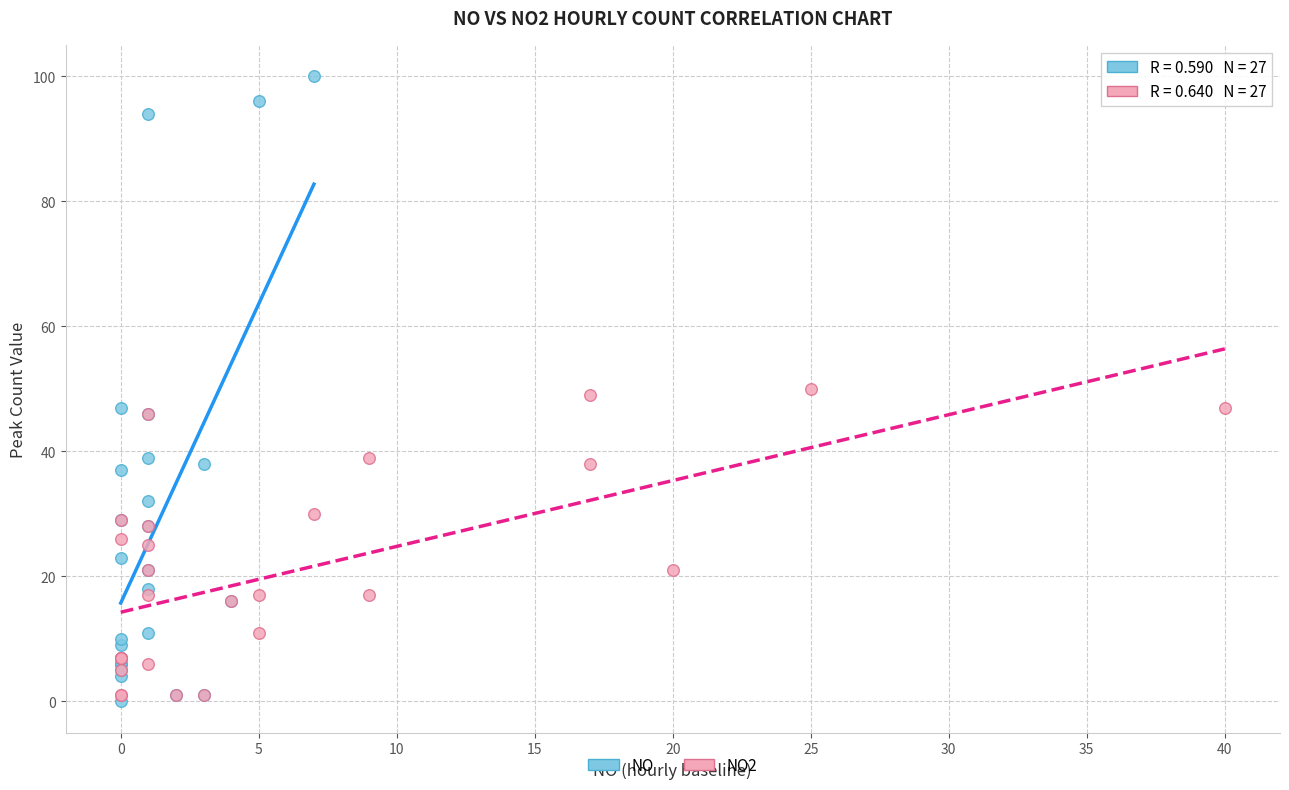

Which series contains the highest Y value?

NO